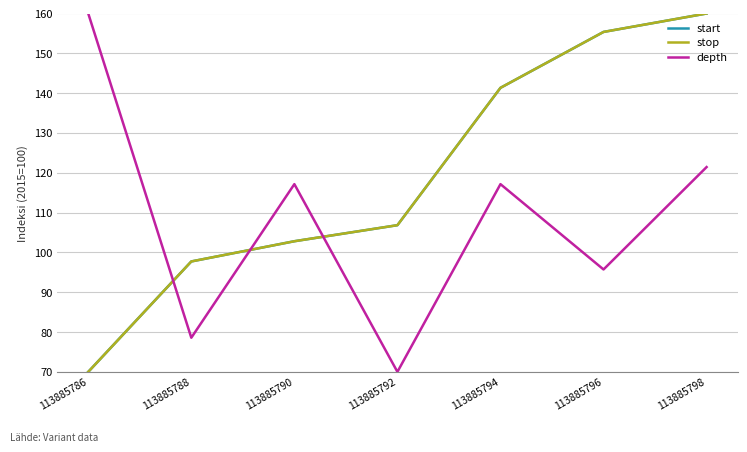

How many interior local peaks does the depth series have?

2